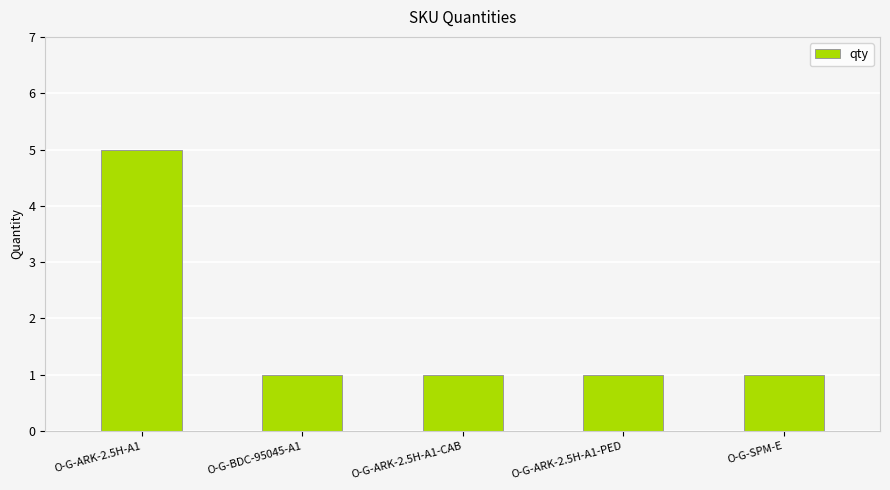

What is the difference between the maximum and minimum values?

4